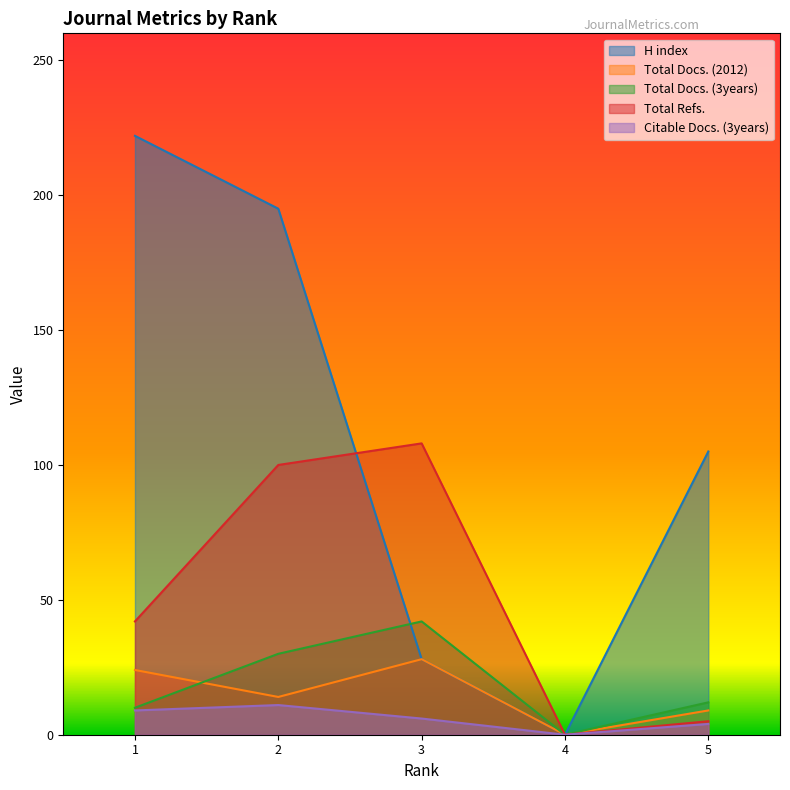

True or false: Total Docs. (2012) has more than 1 interior local peaks.

False